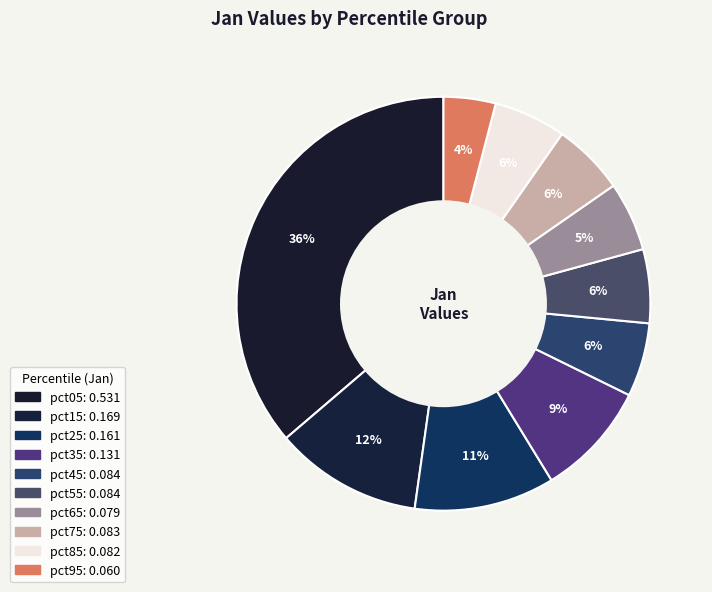

How many segments does this pie chart have?

10